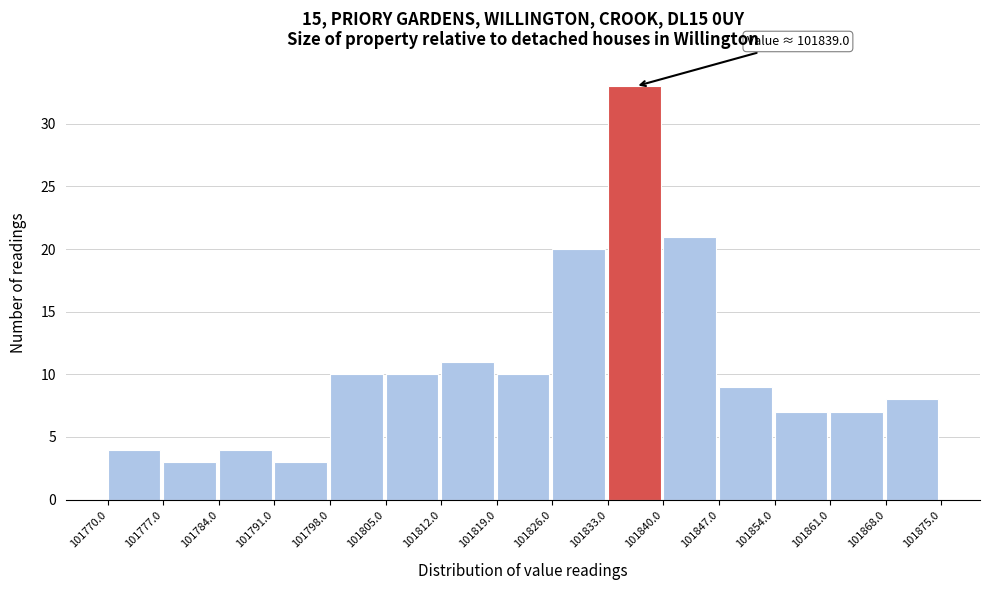

Over which range of the x-axis is the bar tallest?

101833.0 to 101840.0